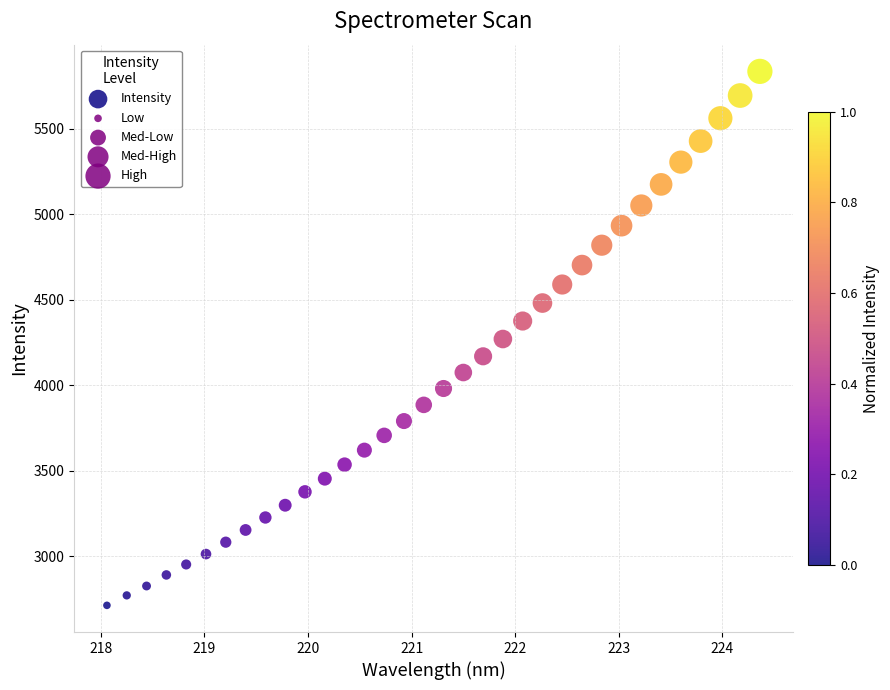

What is the range of X values (max minus min)?

6.3